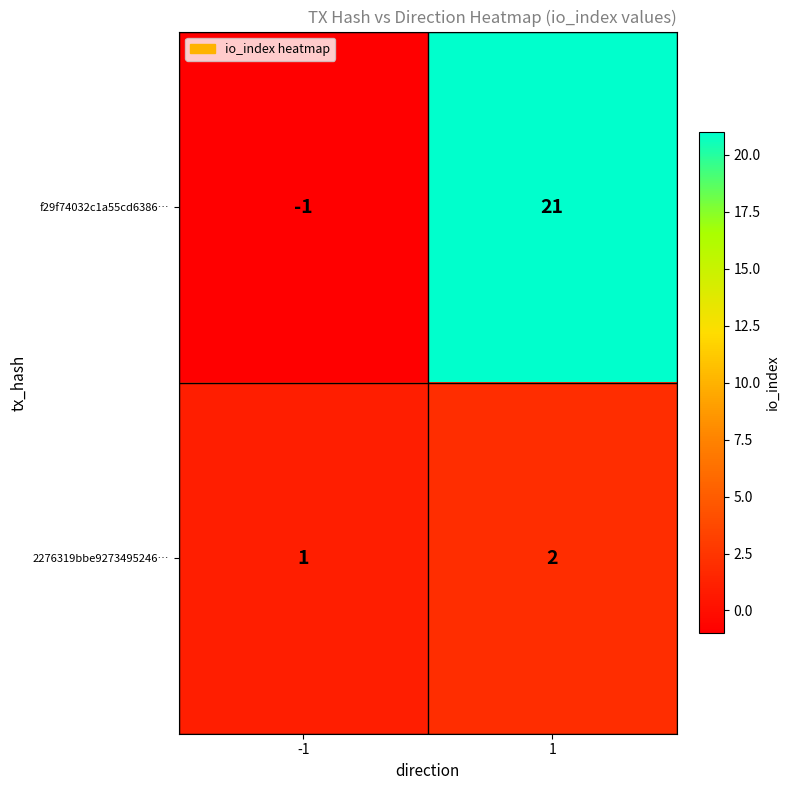

Which series has the widest spread of values?

f29f74032c1a55cd6386…